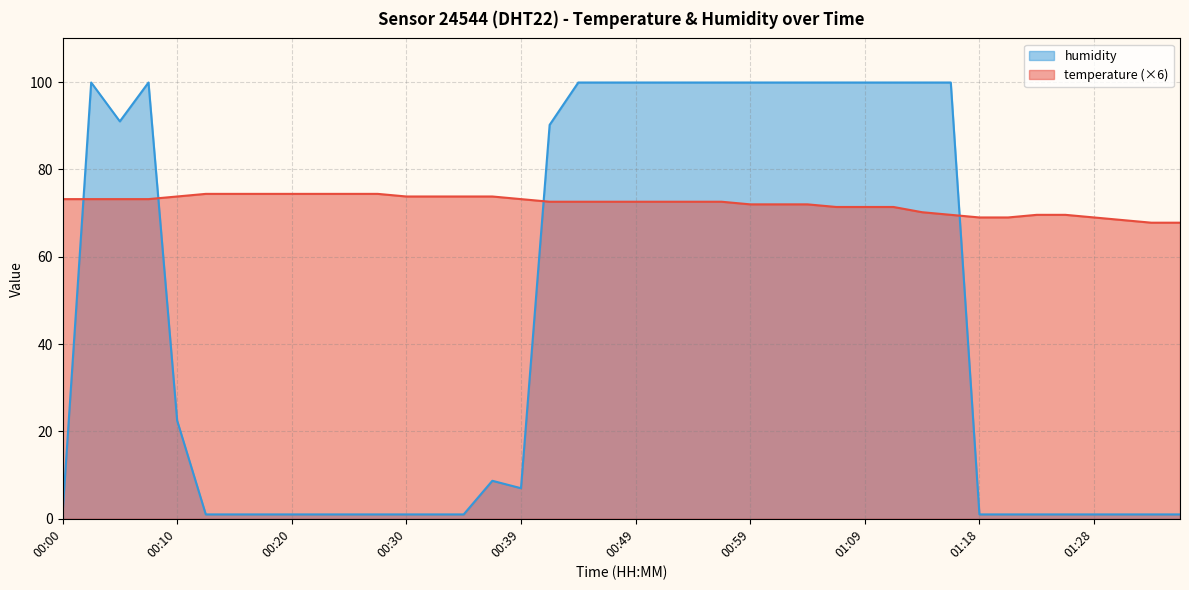

Which series has the largest total across all categories?

temperature (×6)